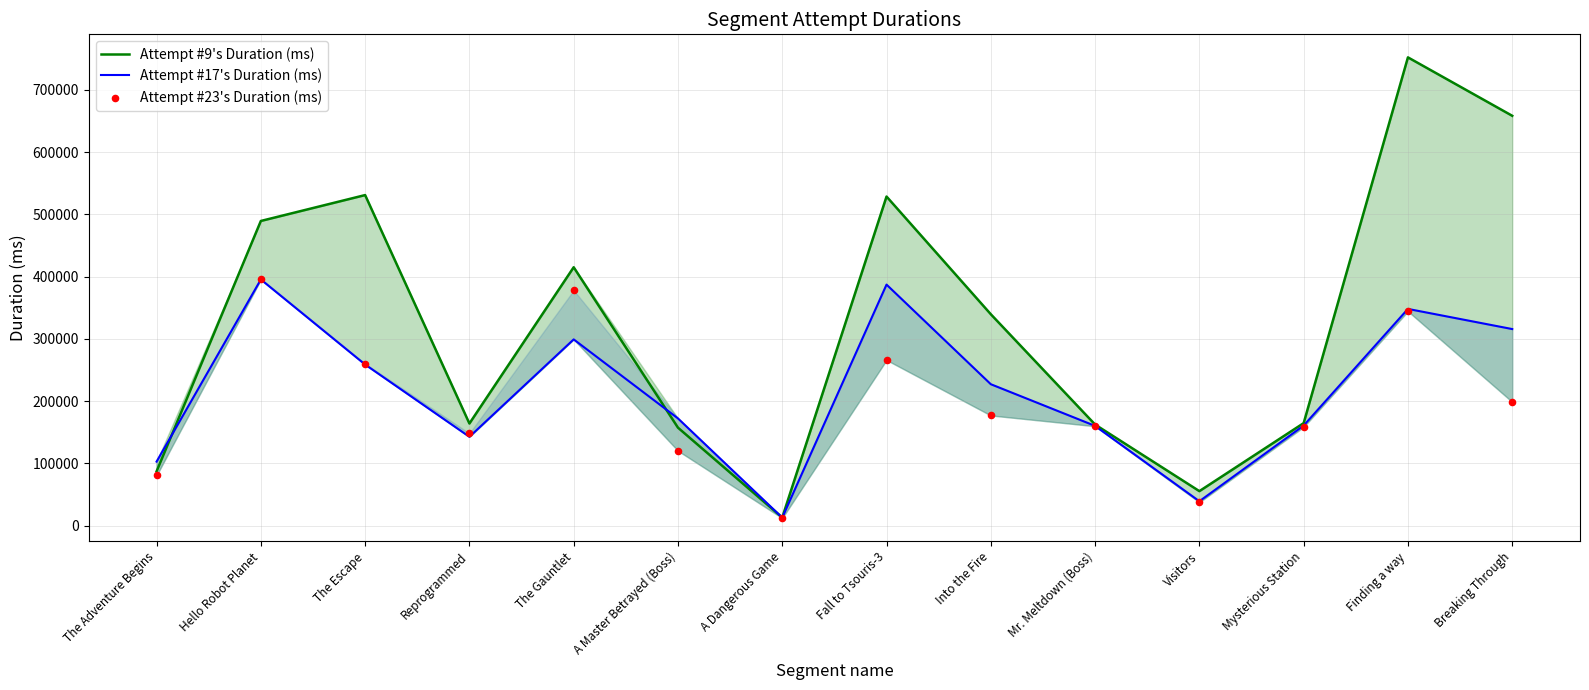

Which series has the largest total across all categories?

Attempt #9's Duration (ms)